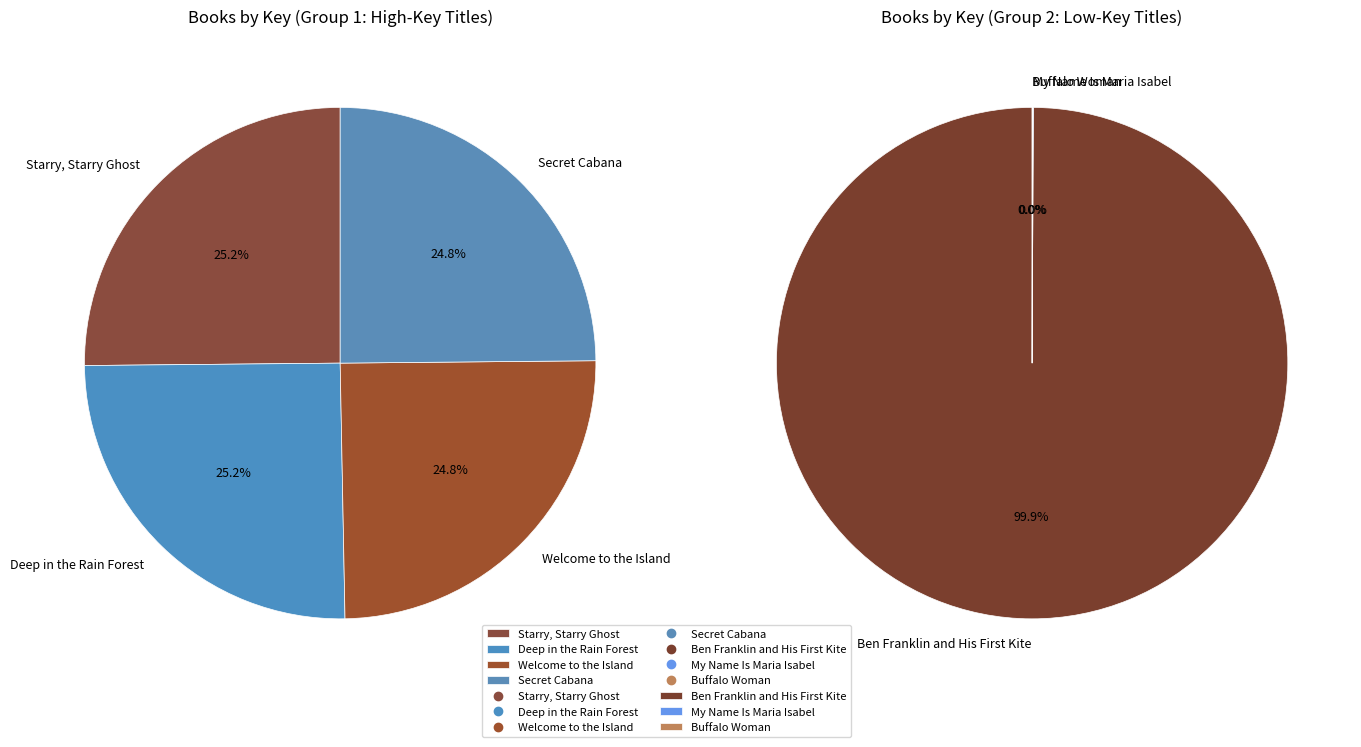

Which category has the biggest portion of the pie?

Starry, Starry Ghost